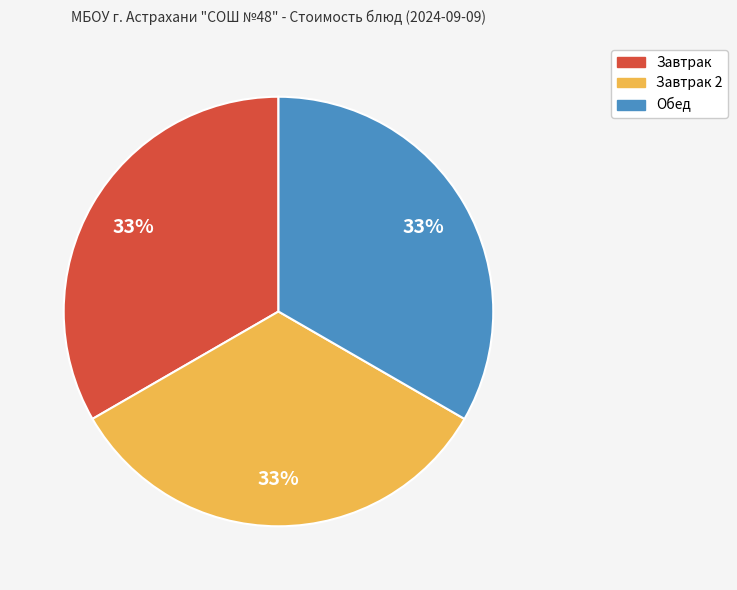

How many segments does this pie chart have?

3